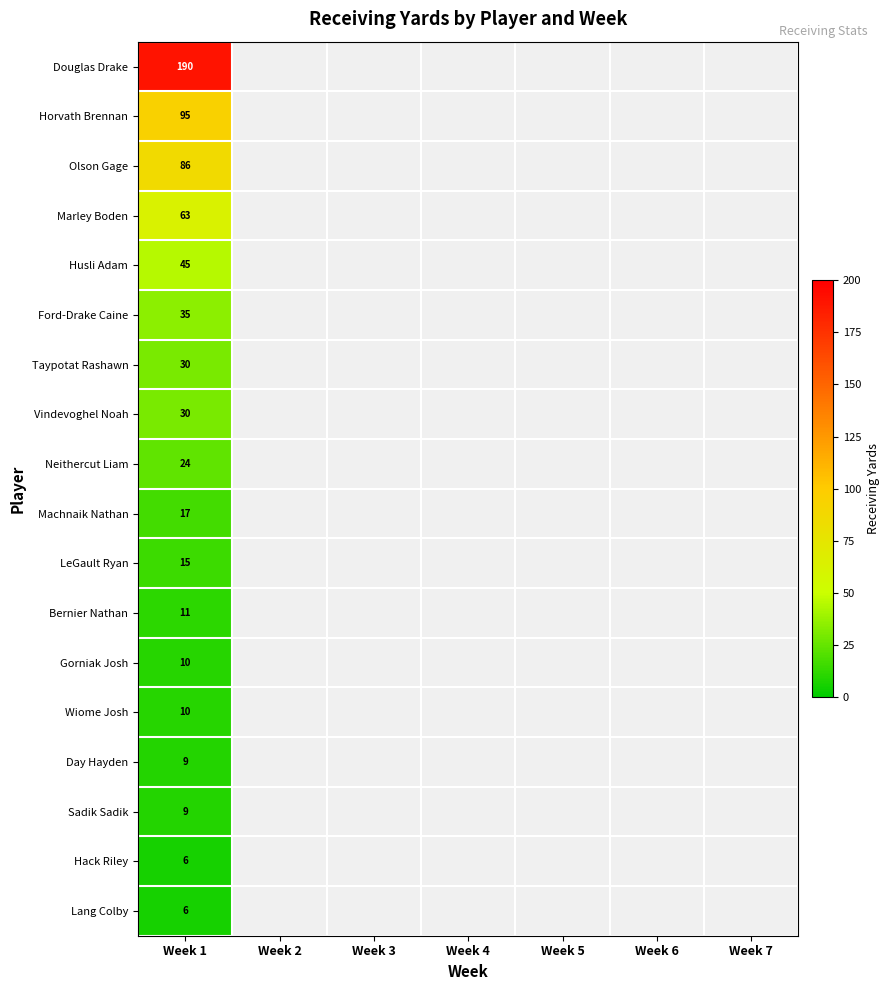

Rank the categories by Husli Adam value from lowest to highest.

Week 1, Week 2, Week 3, Week 4, Week 5, Week 6, Week 7